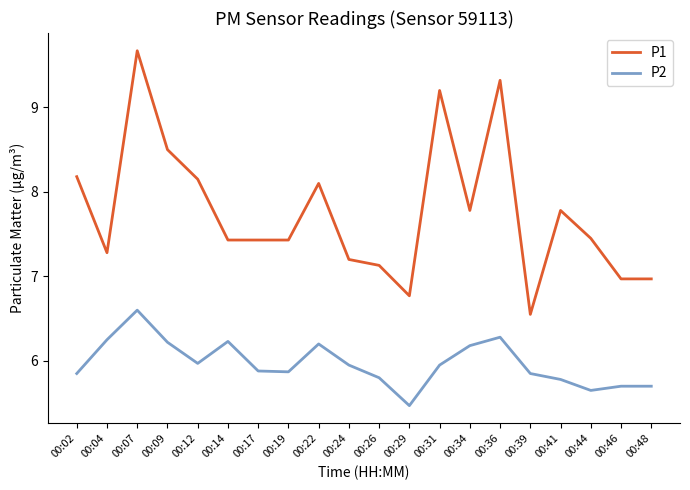

True or false: P2 has a value of 8.8 at 00:36.

False